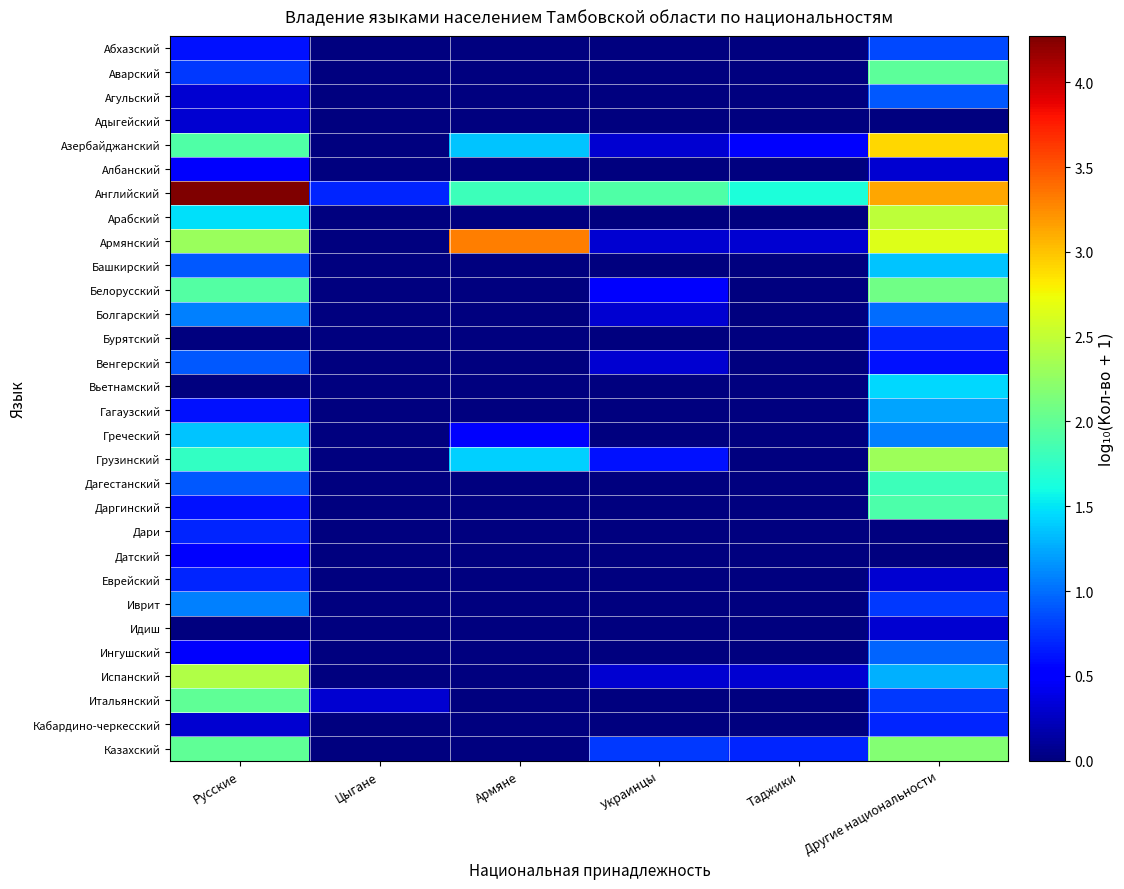

At which category is the sum across all series the highest?

Другие национальности